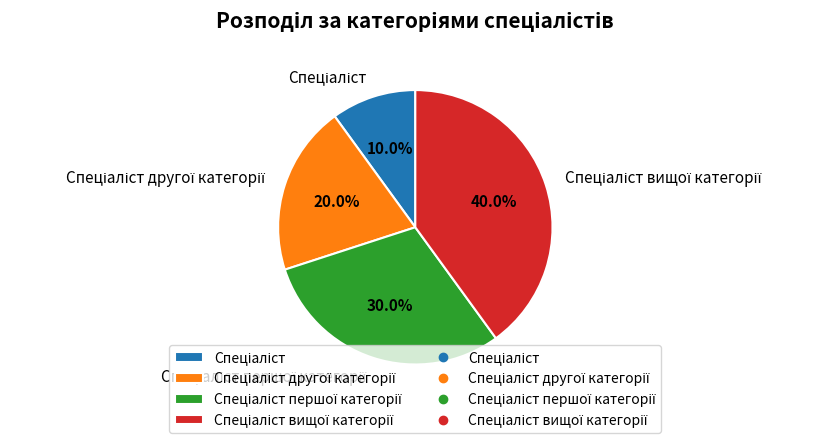

Is Спеціаліст the majority of the pie?

No